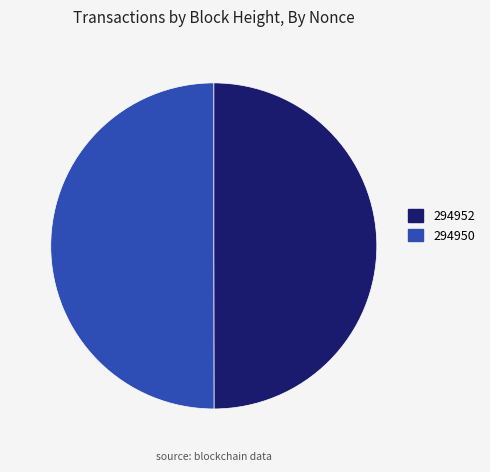

The 294950 slice represents 57% of the pie. True or false?

False